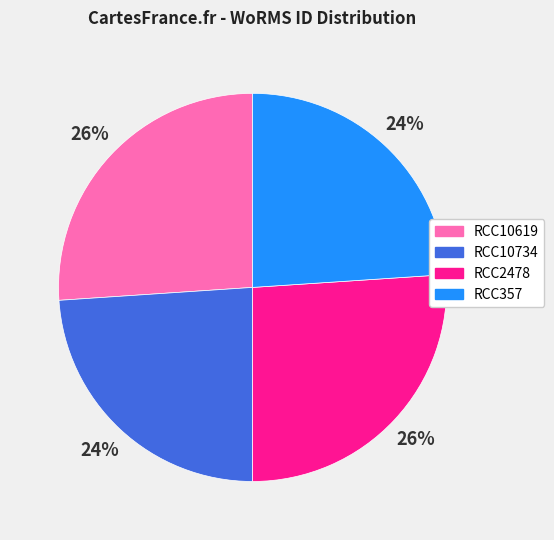

Between RCC2478 and RCC10734, which is larger?

RCC2478